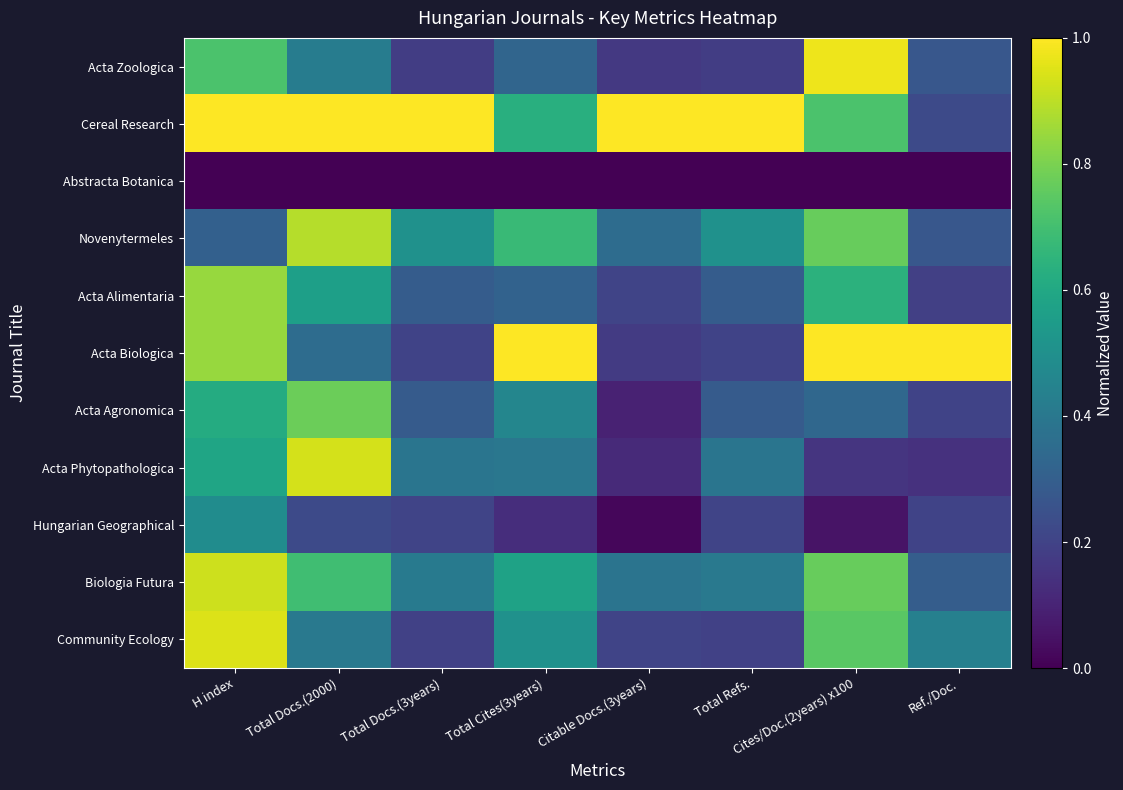

What is the difference between the highest and lowest values at H index?

1.0